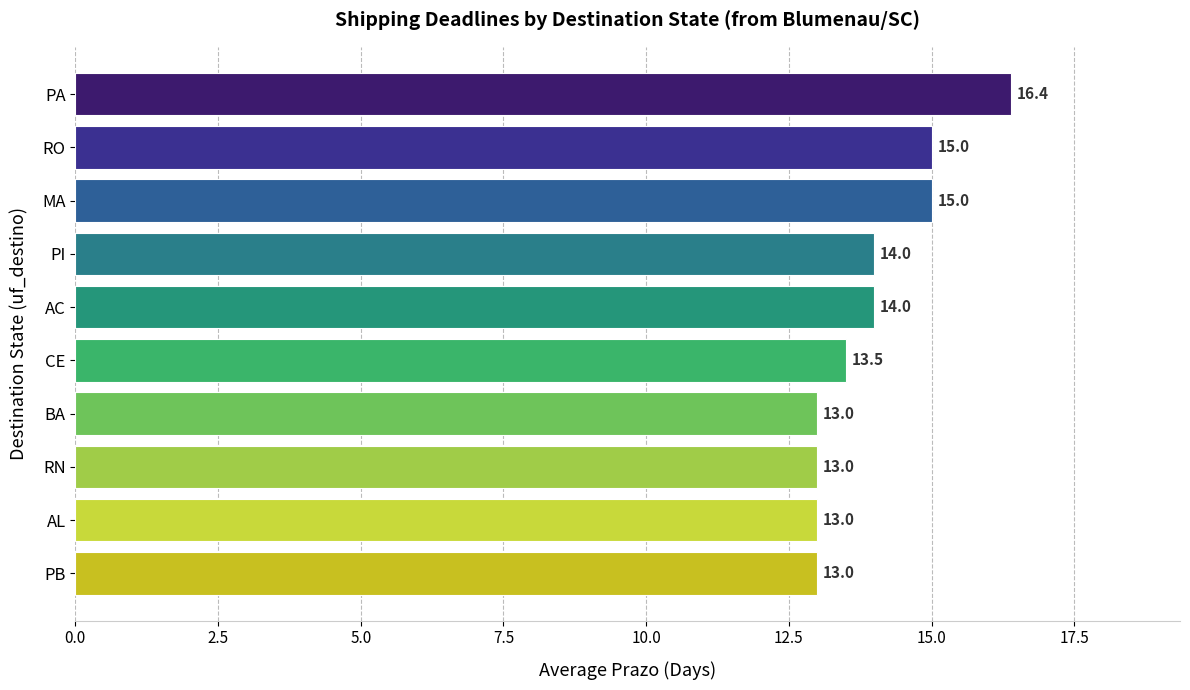

What is the sum of all values?

139.9